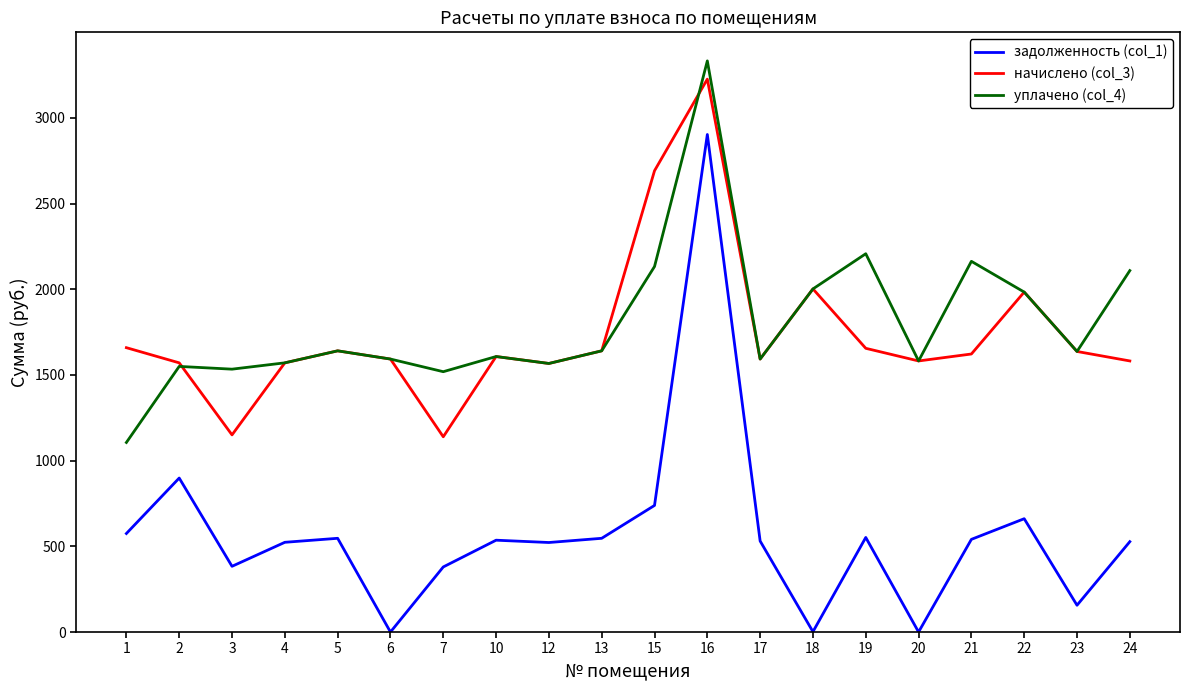

What is the difference between the highest and lowest values at 19?

1655.5